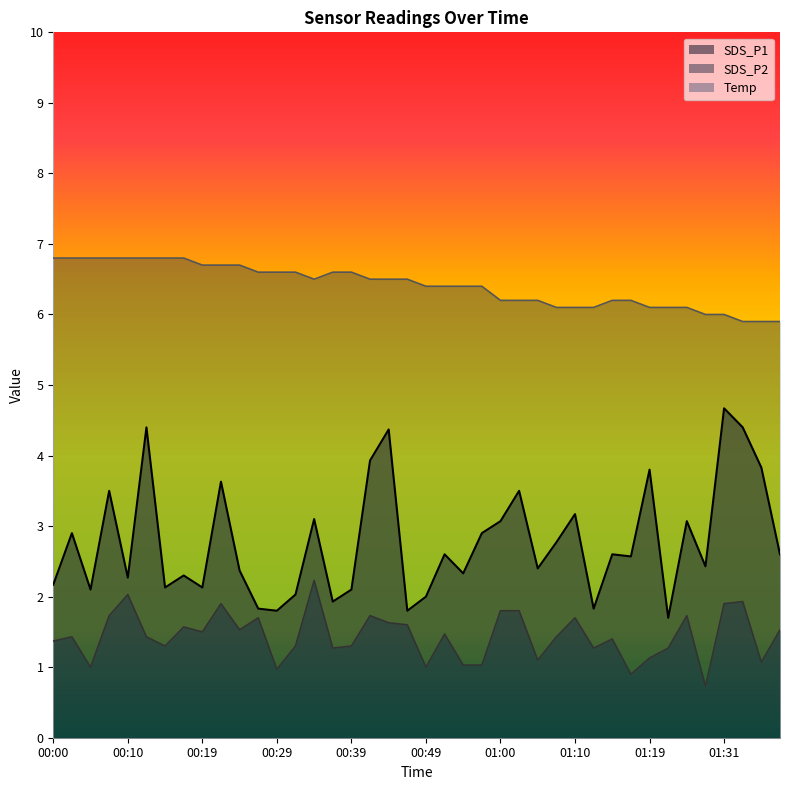

What is the sum of all SDS_P1 values?

111.0